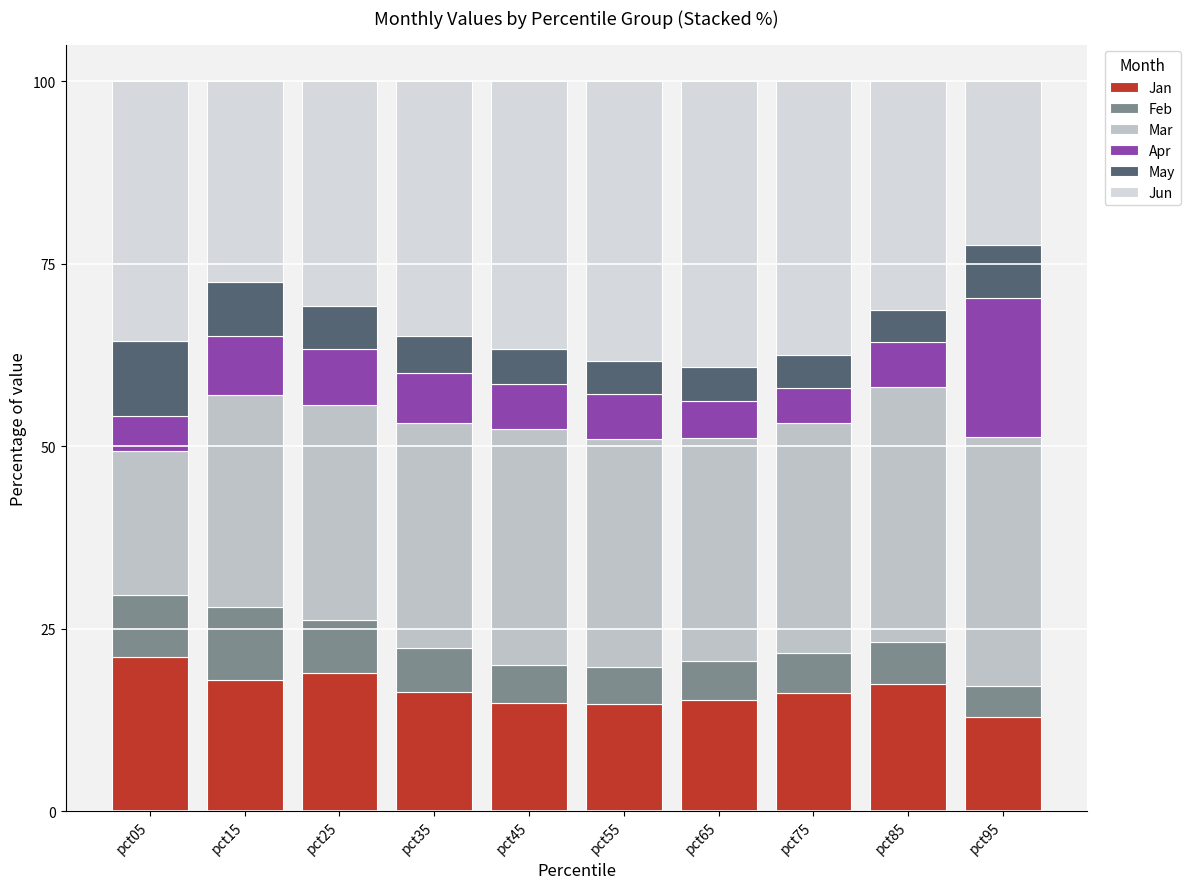

What is the difference between the Jun values at pct15 and pct05?

8.1